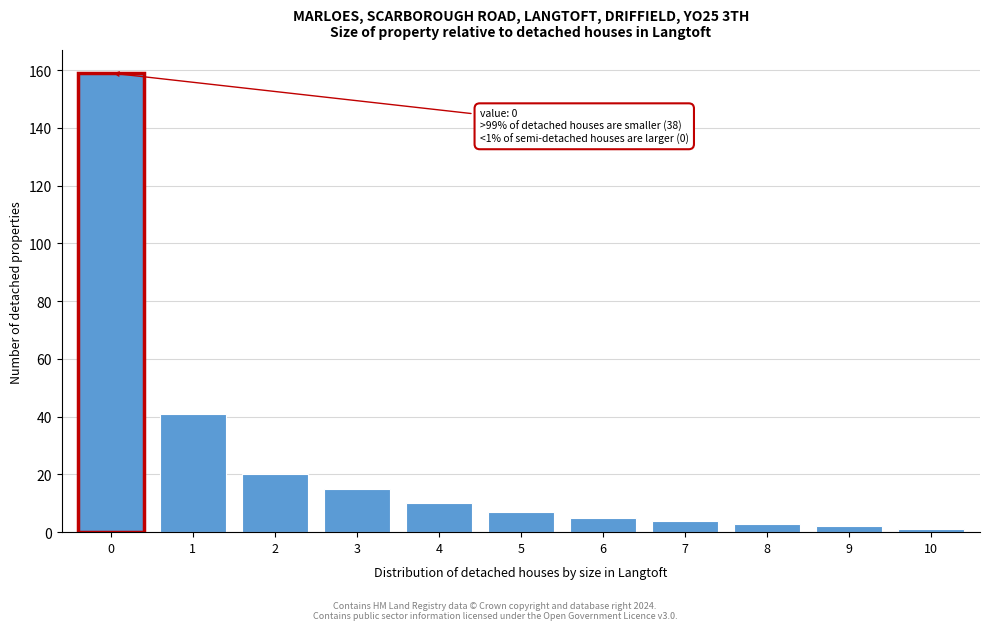

Reading right to left, transcribe all the data shown in this chart.

10=1	9=2	8=3	7=4	6=5	5=7	4=10	3=15	2=20	1=41	0=159